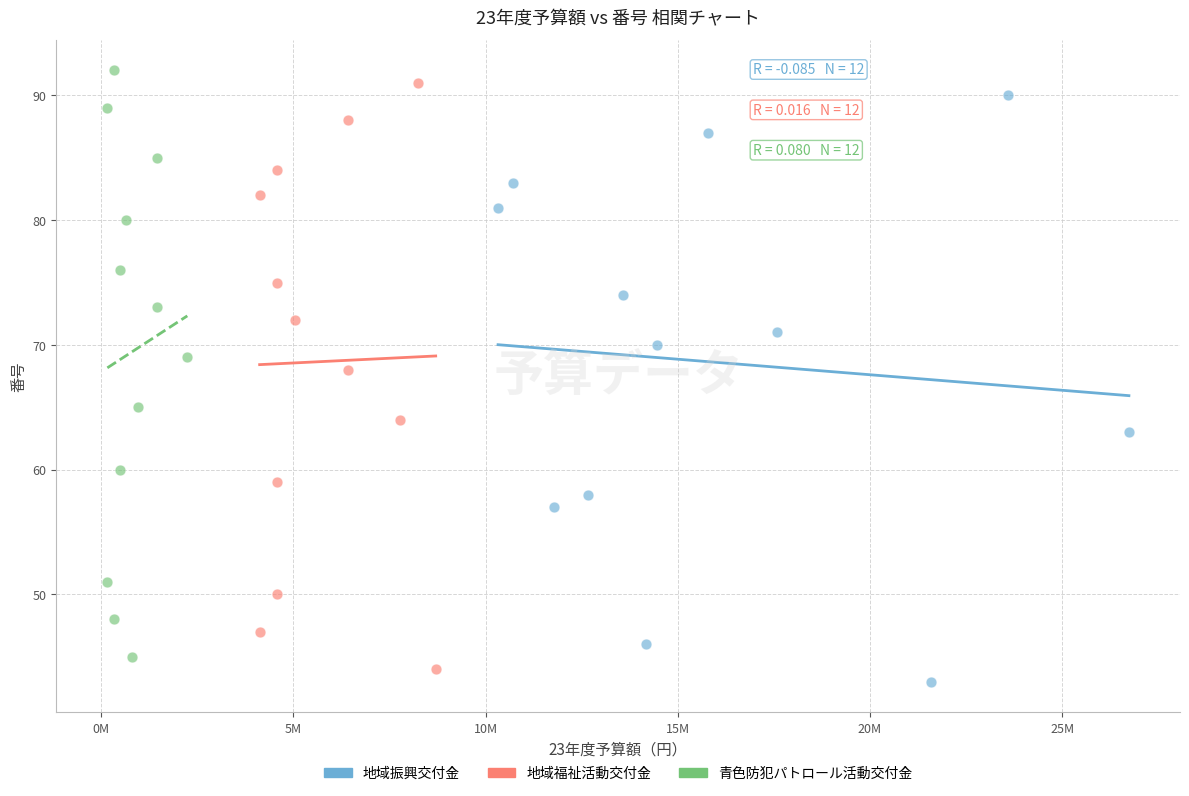

What are all the series names shown in the legend?

地域振興交付金, 地域福祉活動交付金, 青色防犯パトロール活動交付金